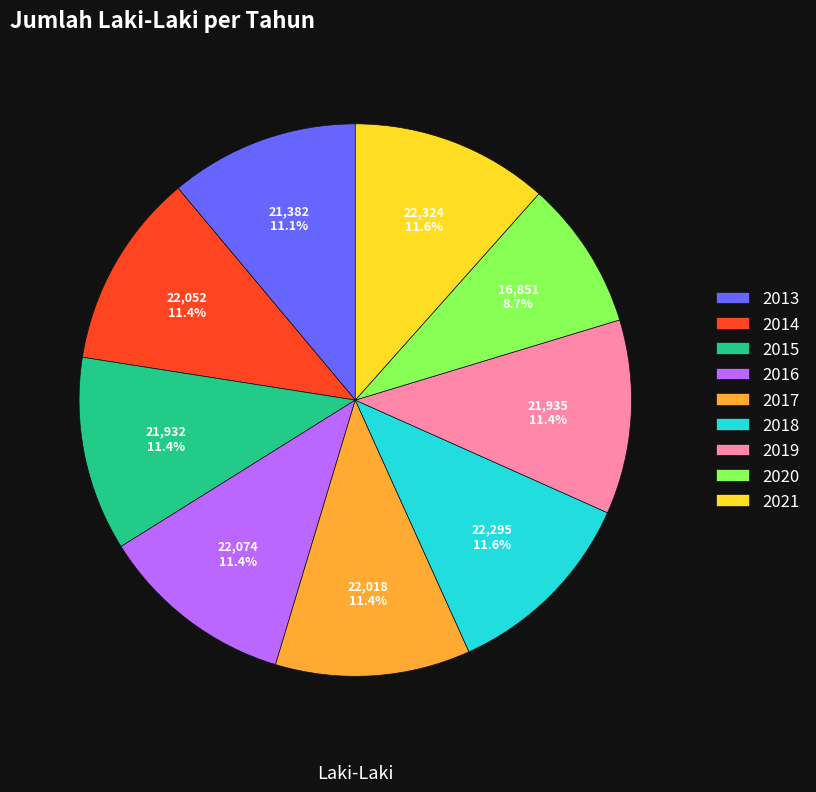

How many slices are in this pie chart?

9